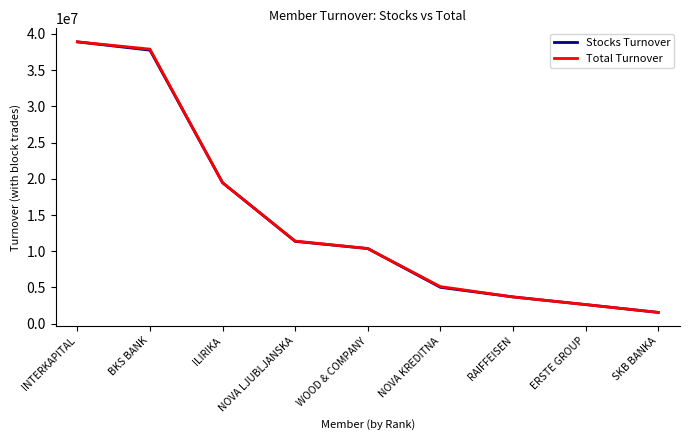

What is the approximate value of Stocks Turnover at ERSTE GROUP?

2640084.8